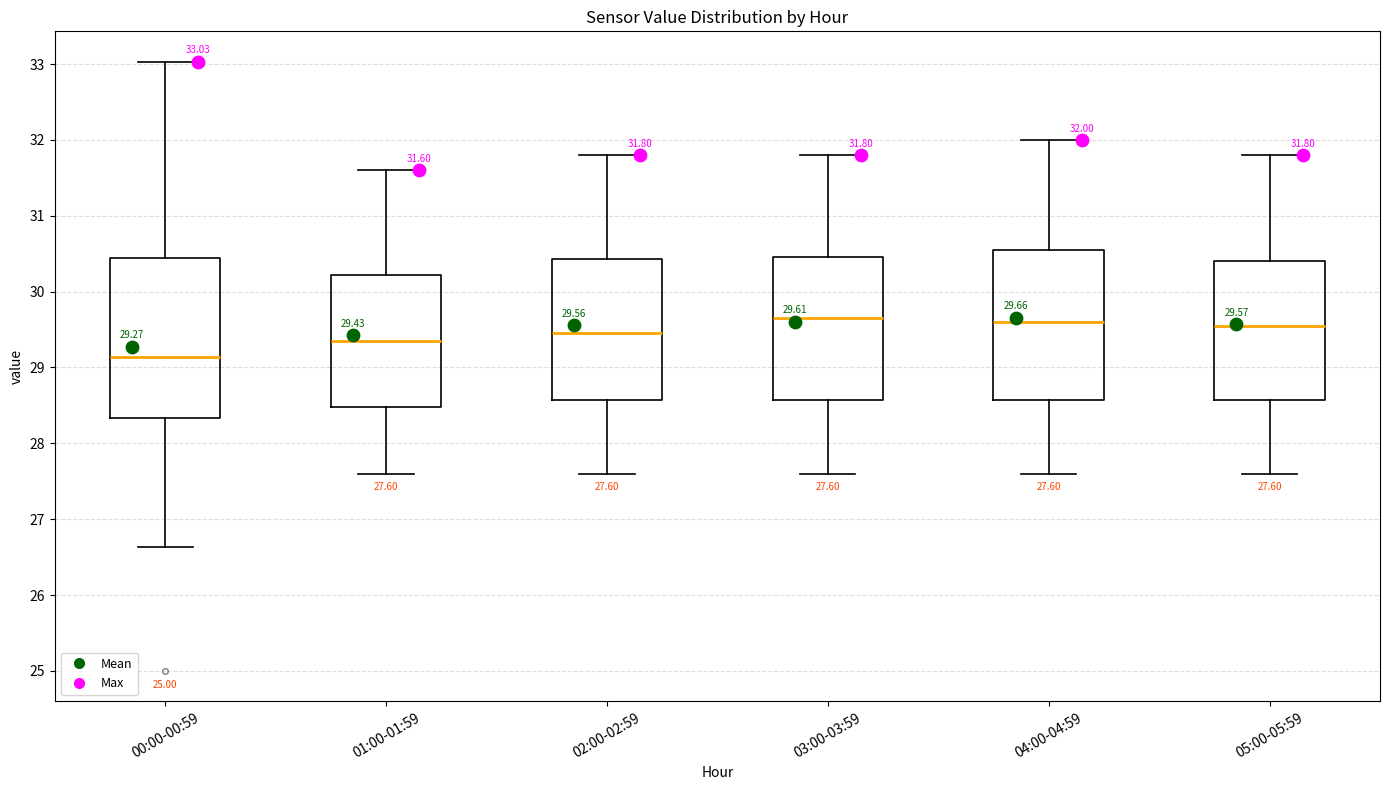

Comparing the boxes themselves (not the whiskers), which one is the tallest?

00:00-00:59